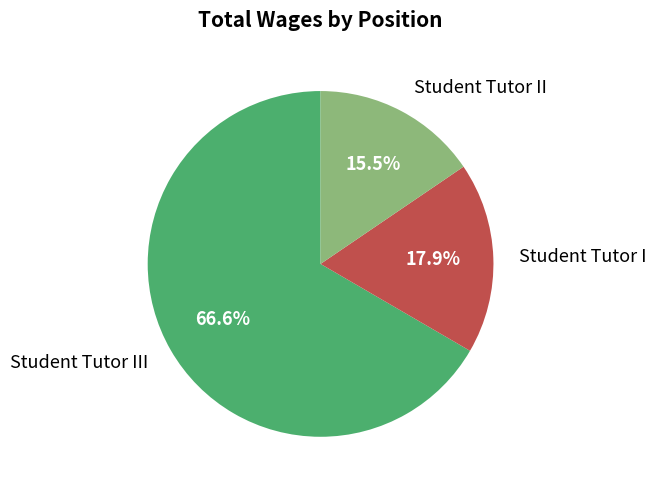

Do Student Tutor I and Student Tutor III together represent more than half of the pie?

Yes